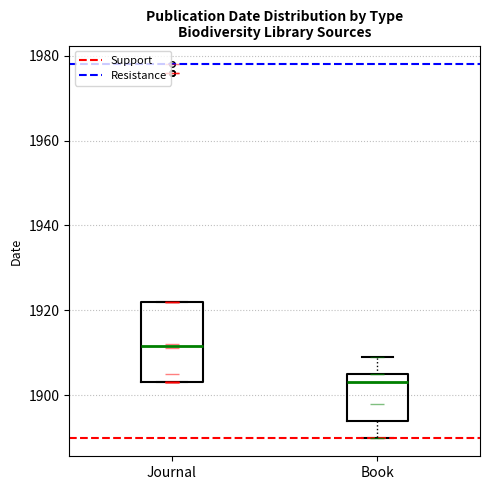

Where is the upper edge of the box for Journal on the y-axis? The values are not printed on the chart, so give them approximately, as read against the axis.

1922